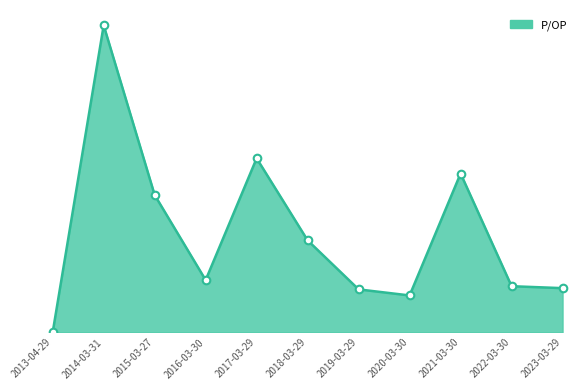

What is the change in value from 2014-03-31 to 2019-03-29?

-44.9